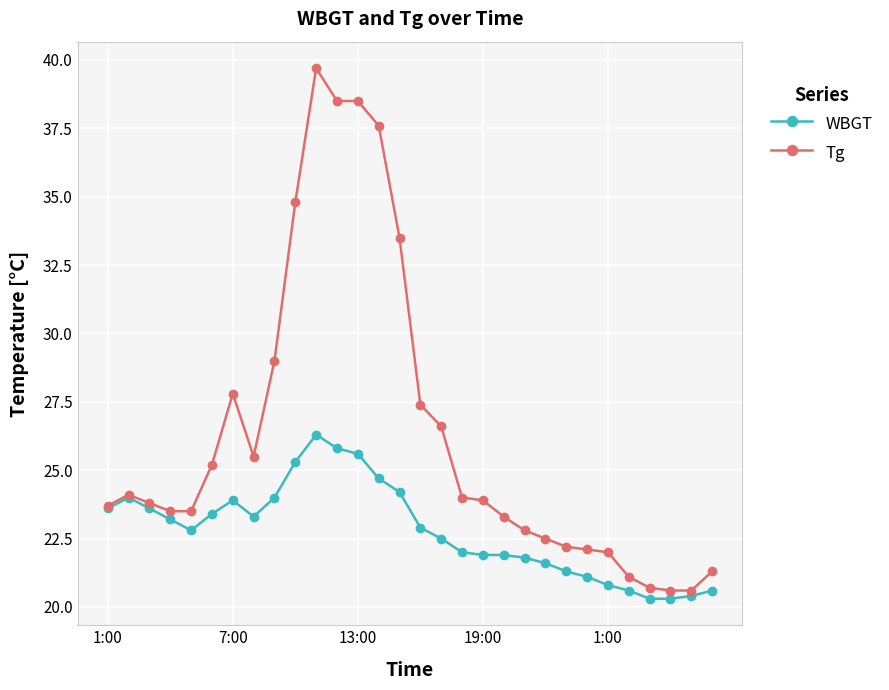

True or false: Tg has more than 2 points higher than both neighbors.

True